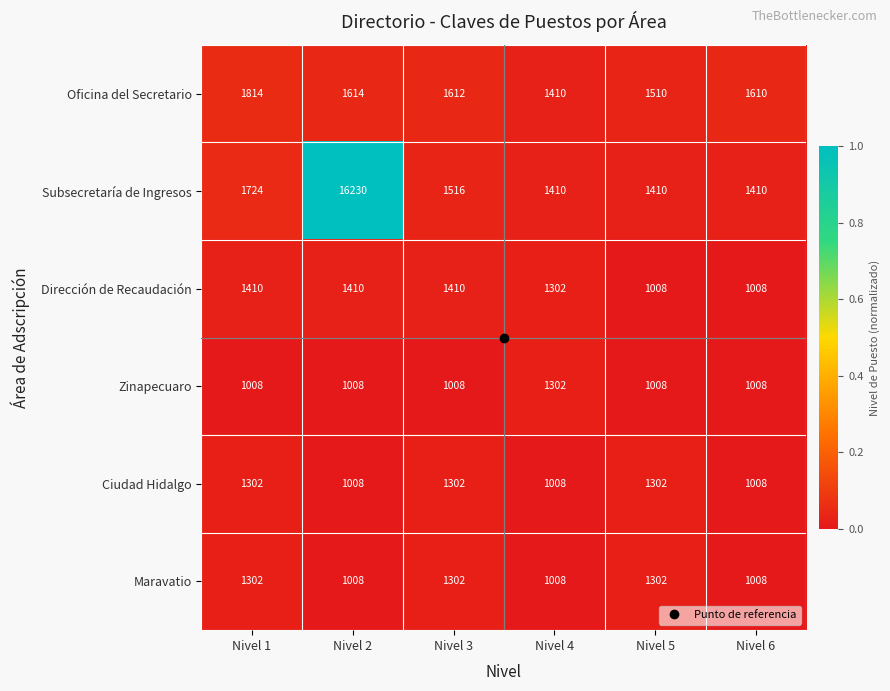

The Subsecretaría de Ingresos series shows 1724 at Nivel 1. True or false?

True